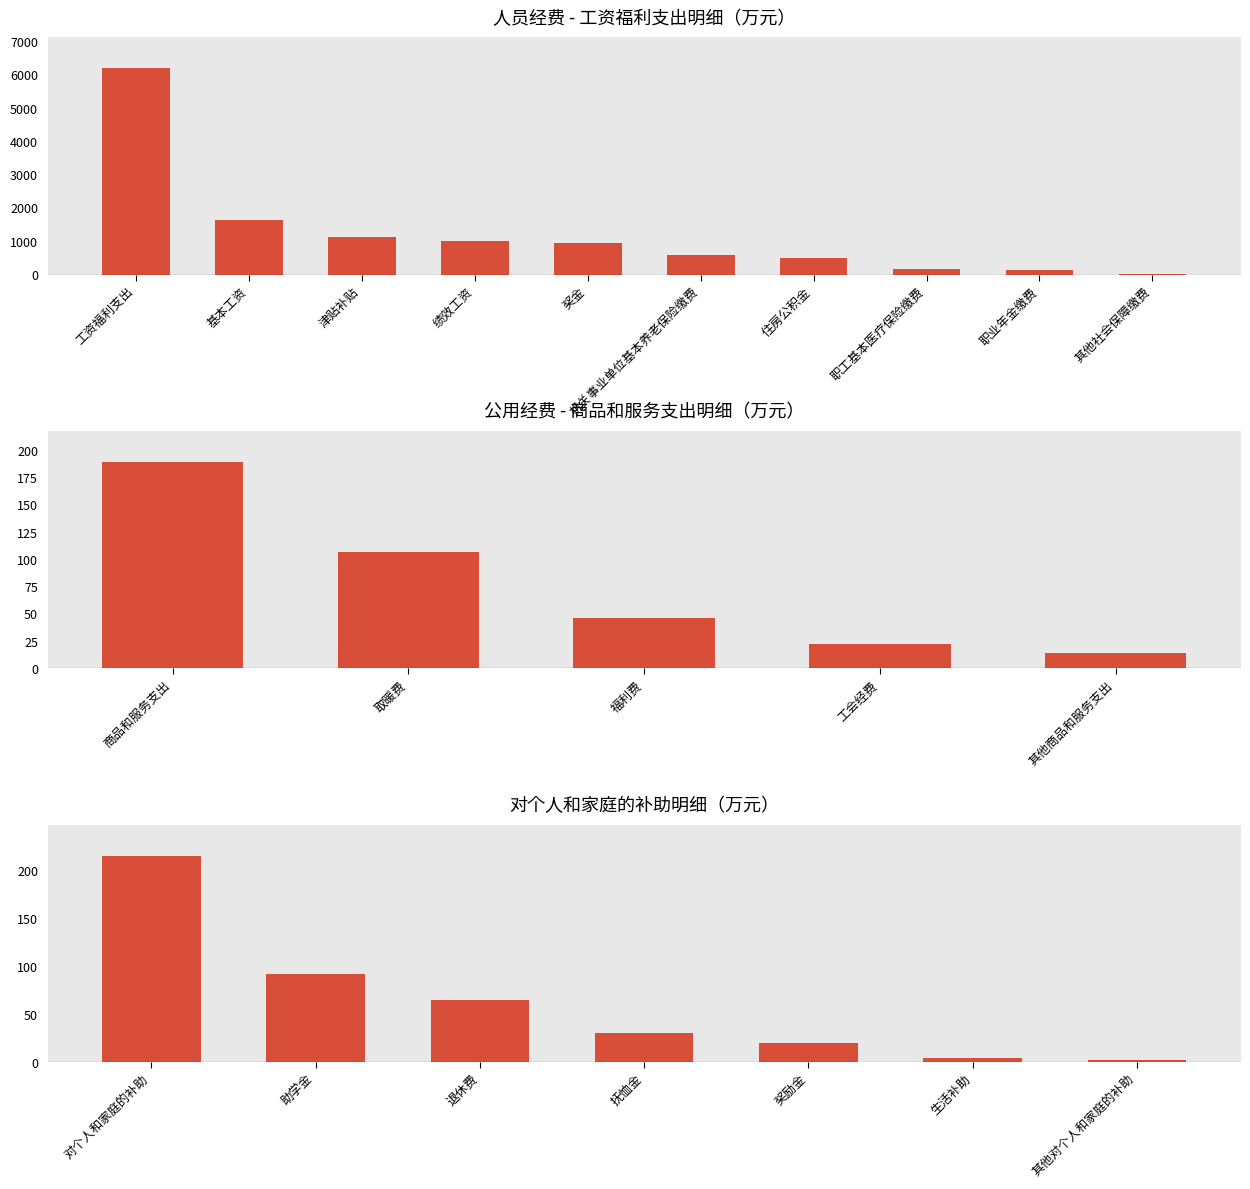

What value does the data have at 基本工资?

1649.9